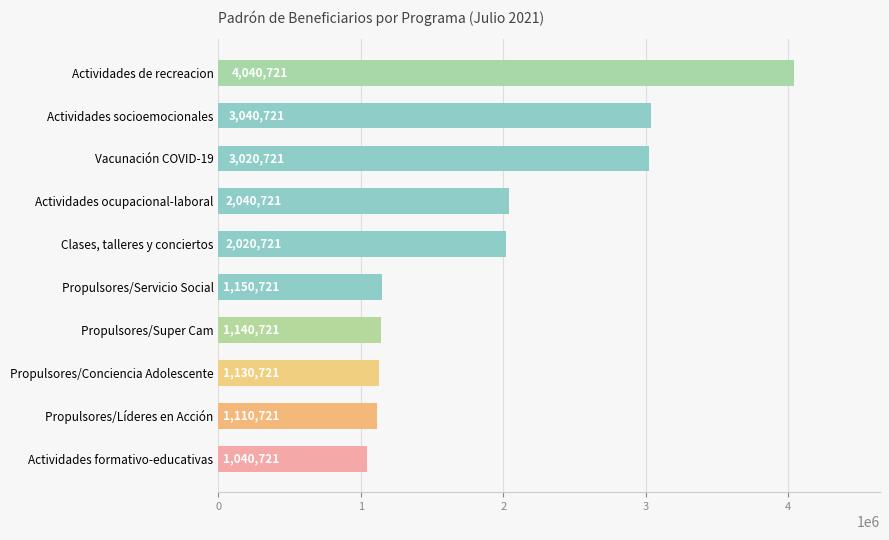

Reading bottom to top, extract all data points from this chart.

1040721	1110721	1130721	1140721	1150721	2020721	2040721	3020721	3040721	4040721